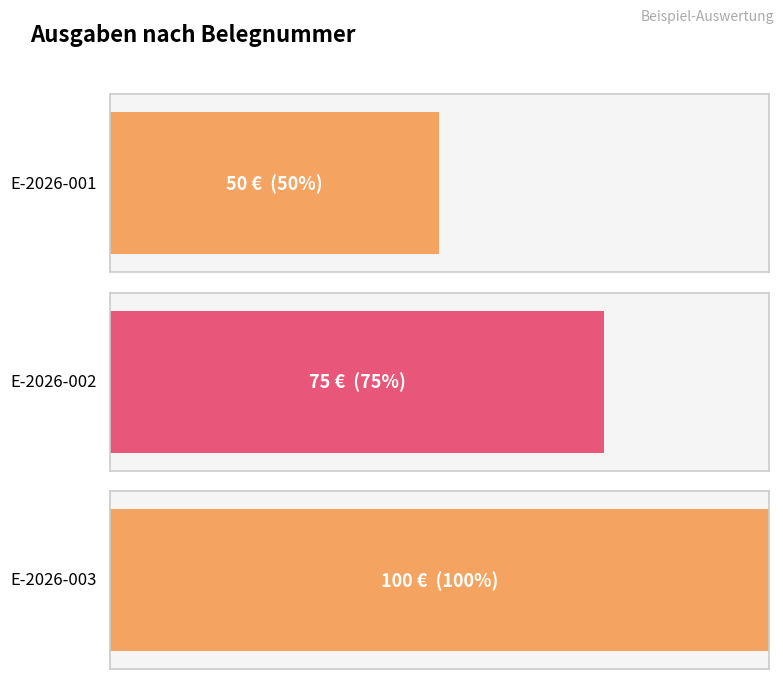

What is the sum of all values?

225